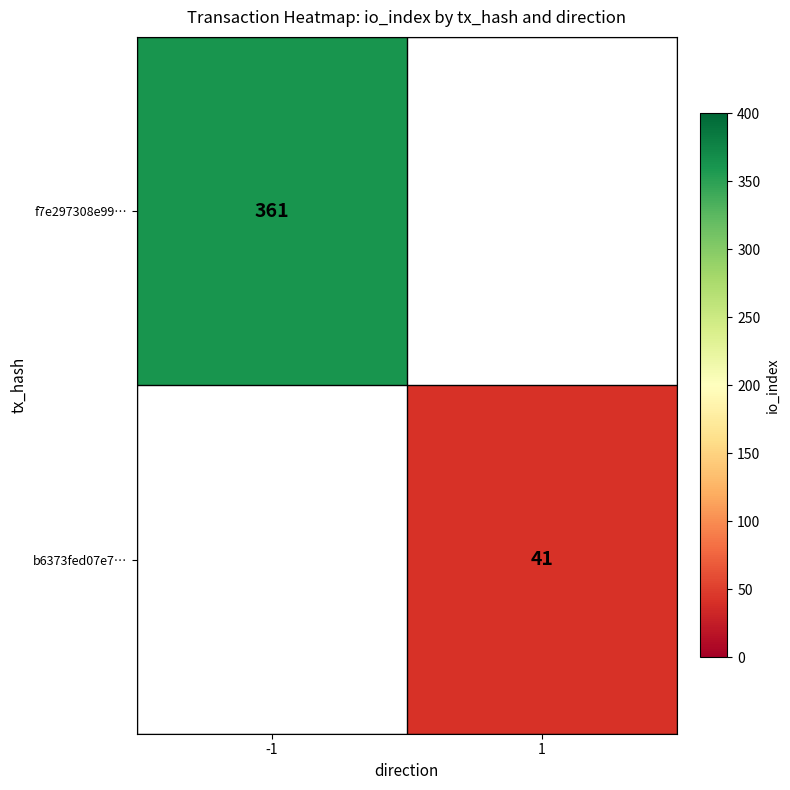

Is it true that f7e297308e99… equals 205 at -1?

False